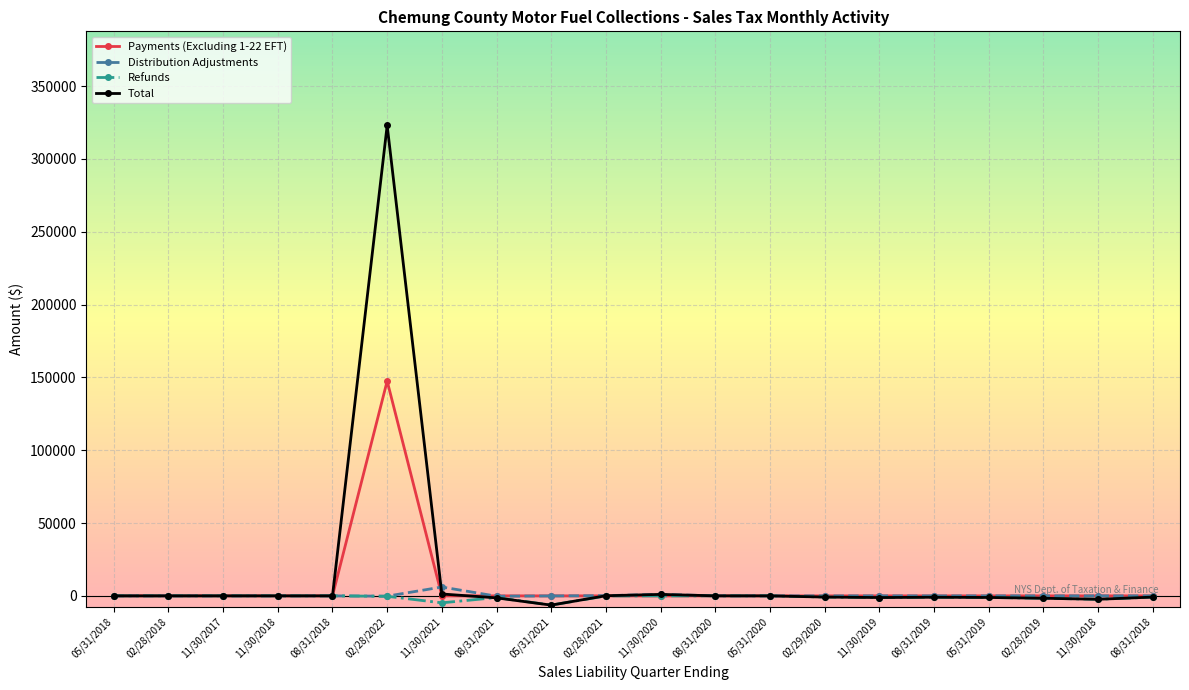

Which series has the largest total across all categories?

Total